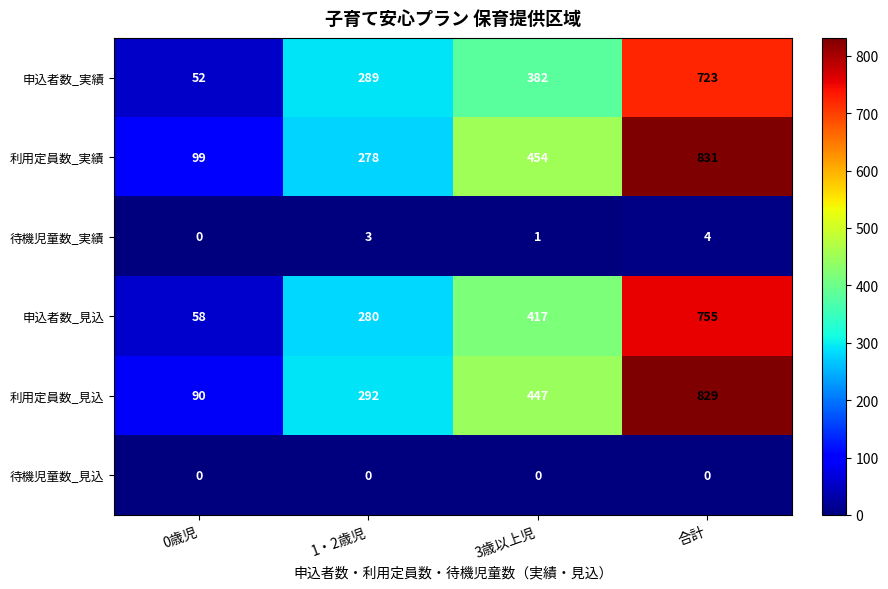

How many distinct data groups are displayed?

6